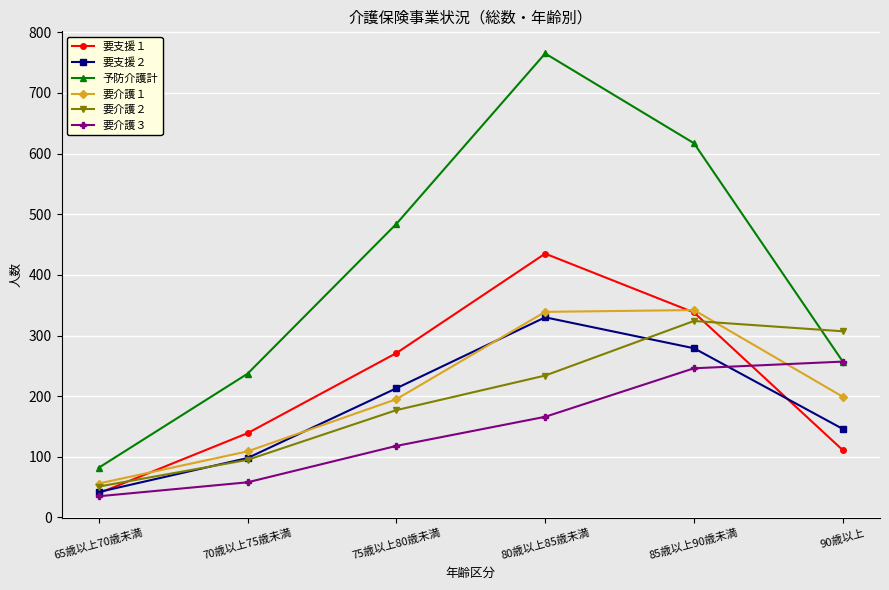

Is the value of 要介護２ at 70歳以上75歳未満 greater than the value of 要支援１ at 65歳以上70歳未満?

Yes